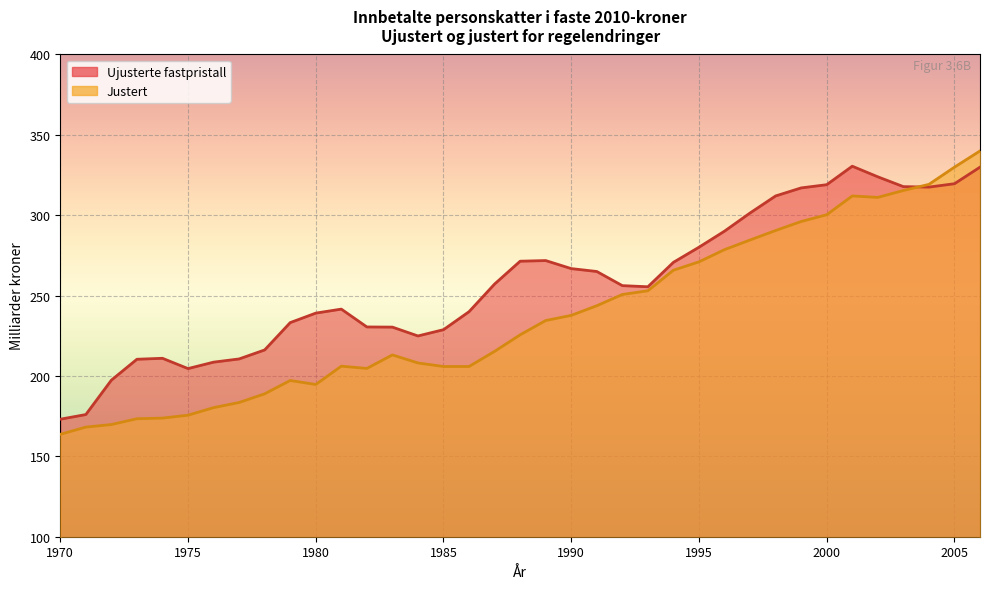

True or false: Justert and Ujusterte fastpristall cross at least once.

True